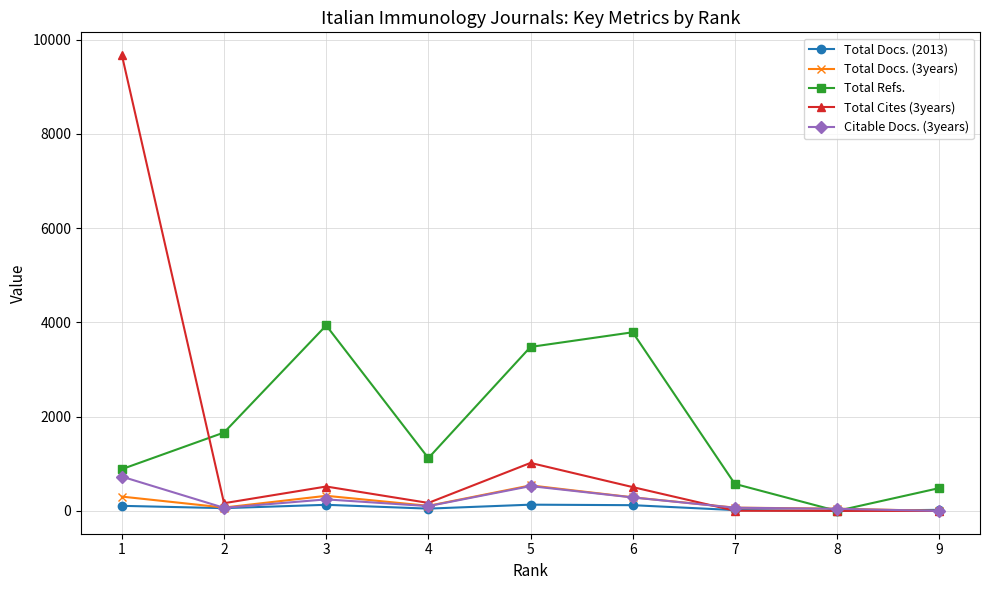

At how many categories does at least one series exceed 7627?

1